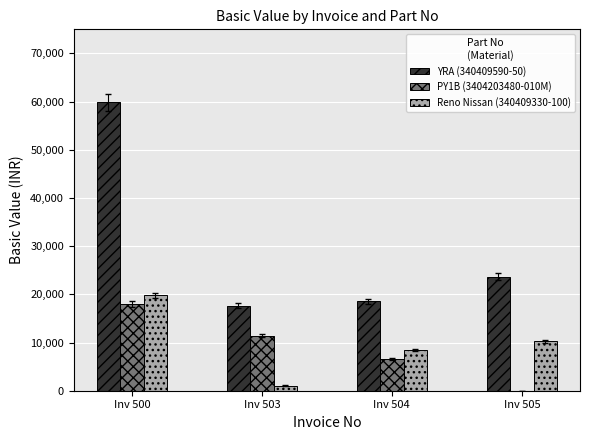

Is the value of YRA (340409590-50) at Inv 505 greater than the value of PY1B (3404203480-010M) at Inv 503?

Yes